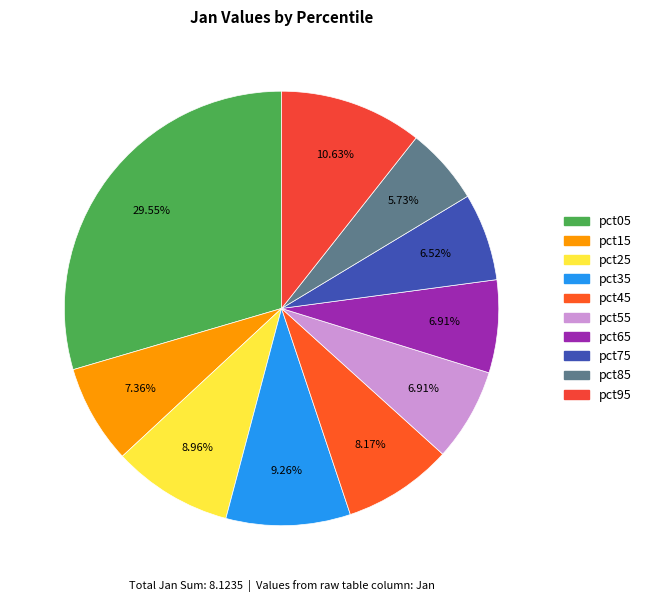

What percentage is the pct95 slice, to the nearest percent?

11%